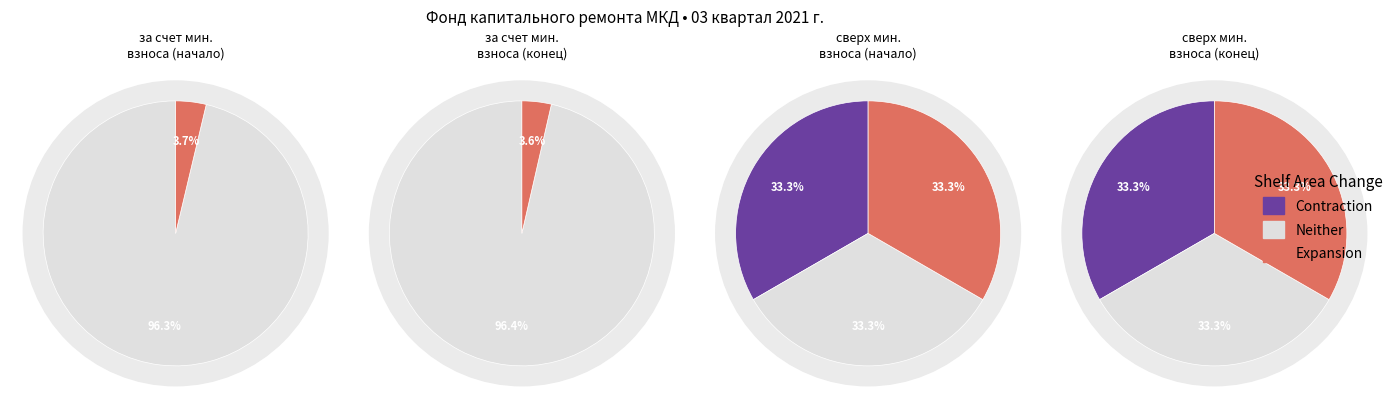

Is Остаток на конец the majority of the pie?

No